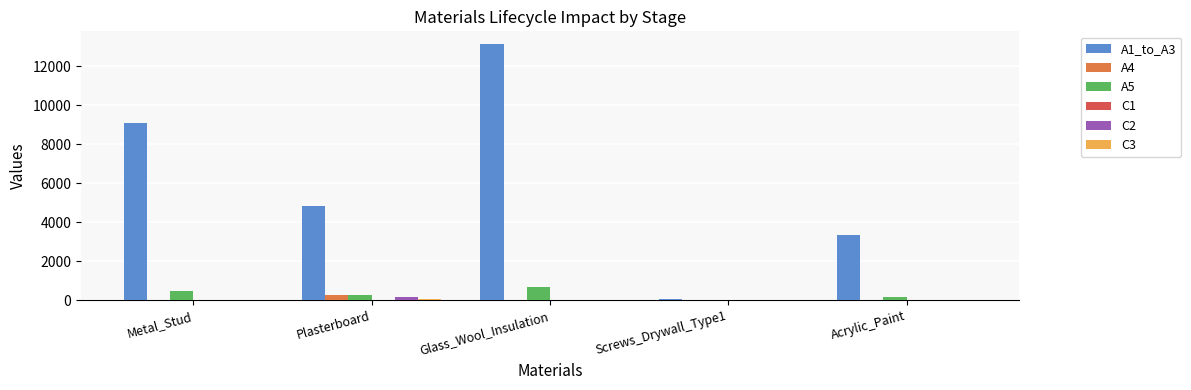

What is the sum of all A4 values?

335.8